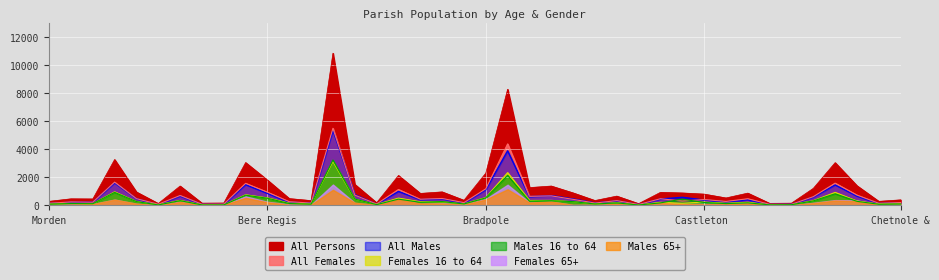

What is the sum of the all_males values at 38 and 37?

805